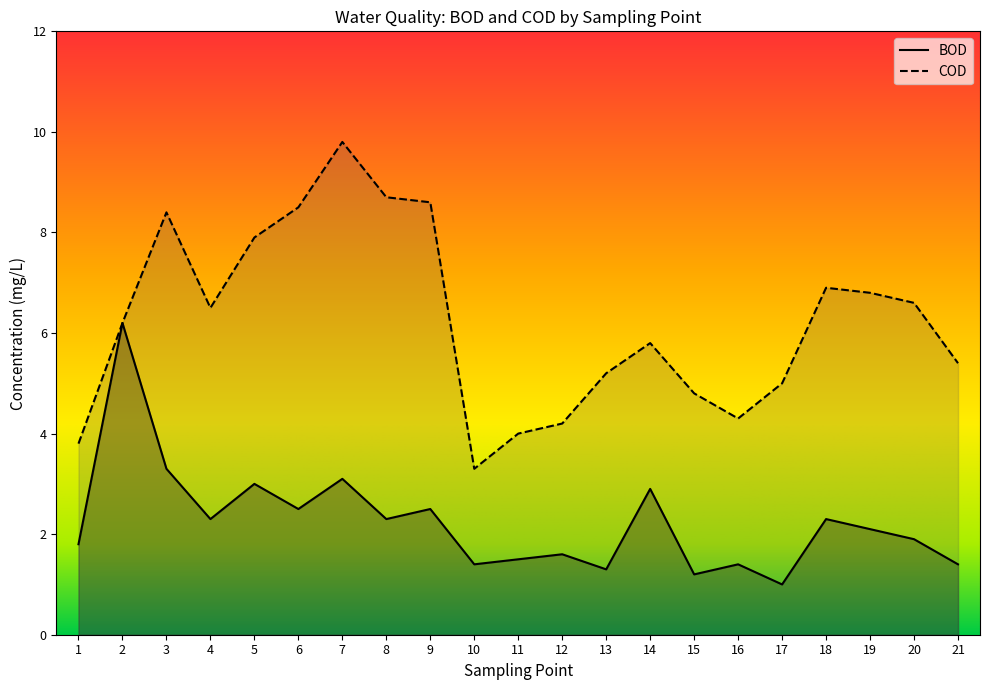

What are all the series names shown in the legend?

BOD, COD